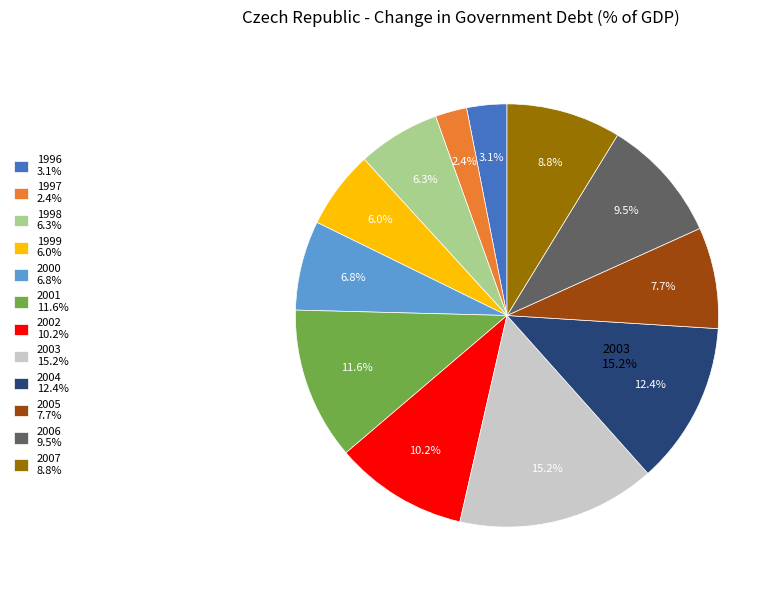

Is it true that 1999 is 6% of the pie?

True